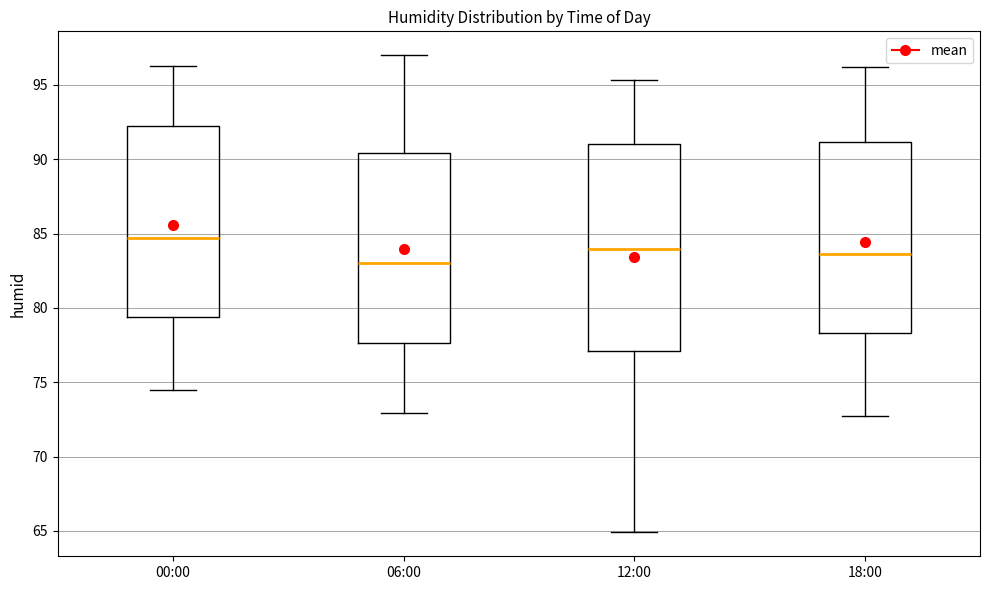

Comparing the boxes themselves (not the whiskers), which one is the tallest?

12:00